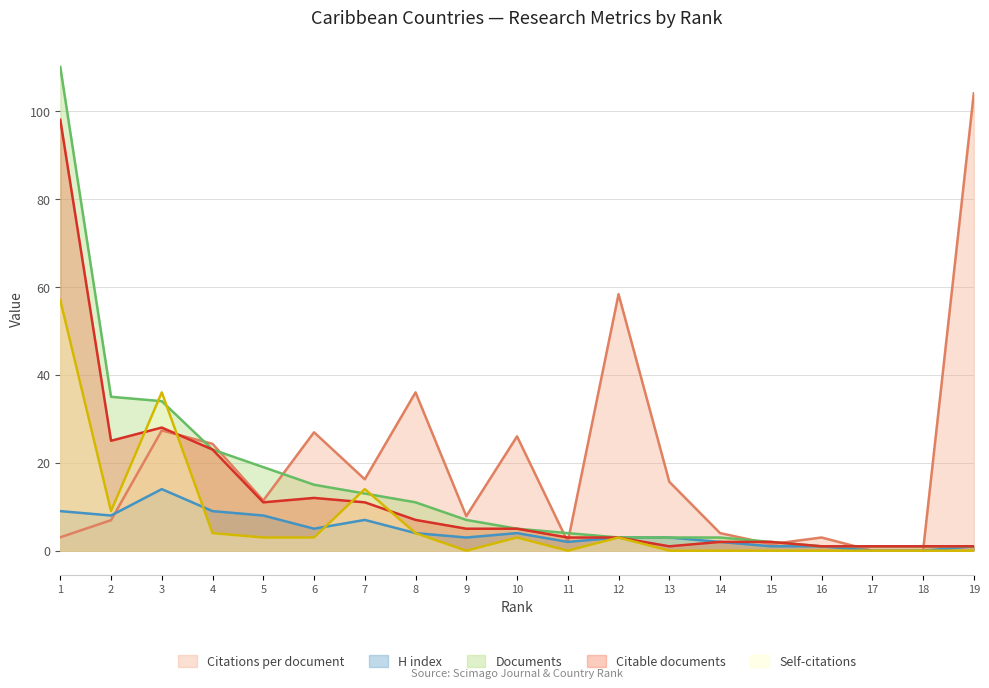

At which label does H index reach its peak?

3